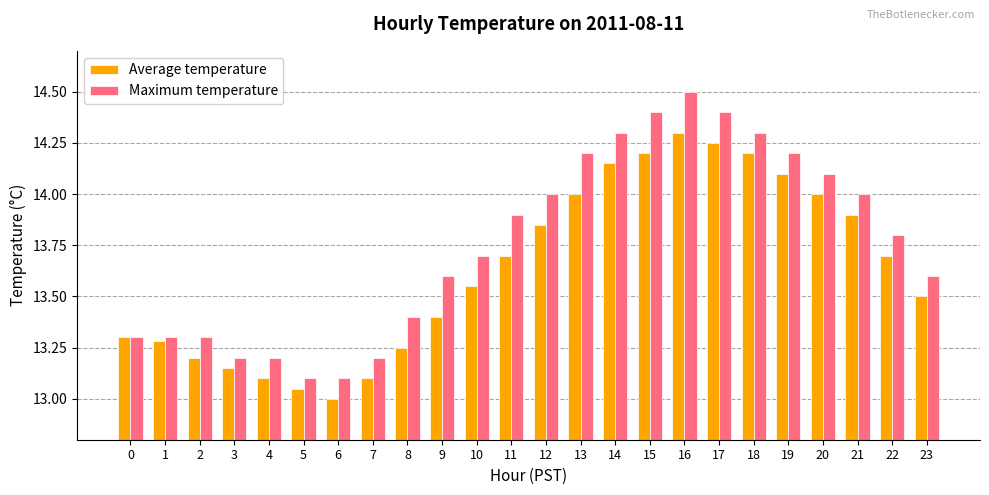

Which series has the widest spread of values?

Maximum temperature